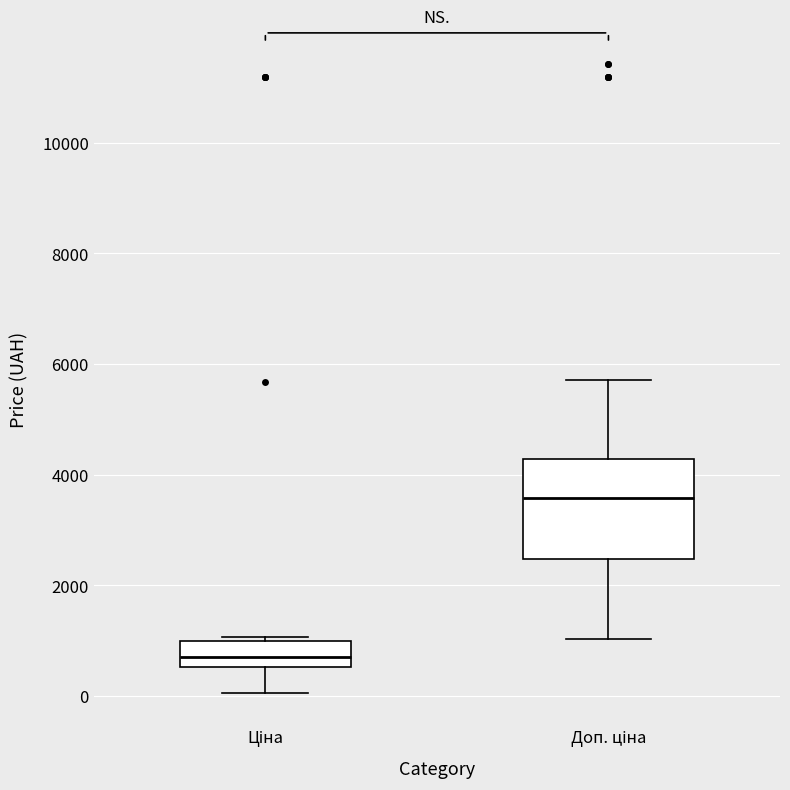

Reading left to right, transcribe this box plot: for each box, give where its median line is, the range the box spans, and where its two whiskers end, as read against the y-axis. The values are not printed on the chart, so give them approximately, as read against the axis.

Ціна: median 800, box 600 to 1000, whiskers 0 to 1000 (just above the box's upper edge)
Доп. ціна: median 3600, box 2400 to 4200, whiskers 1000 to 5800